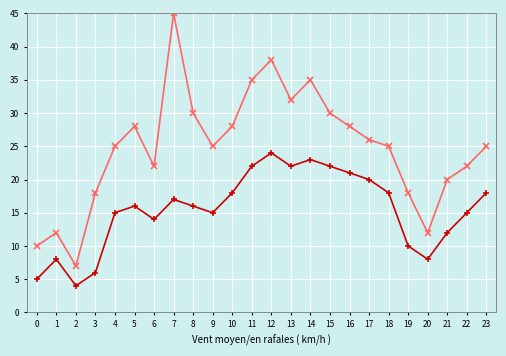

What is the maximum value shown in the chart?

45